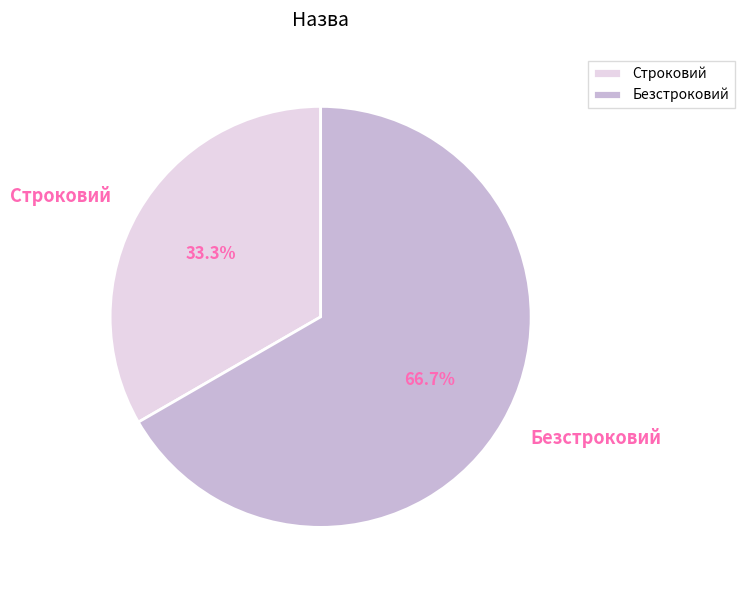

What portion of the pie excludes Строковий?

66.7%